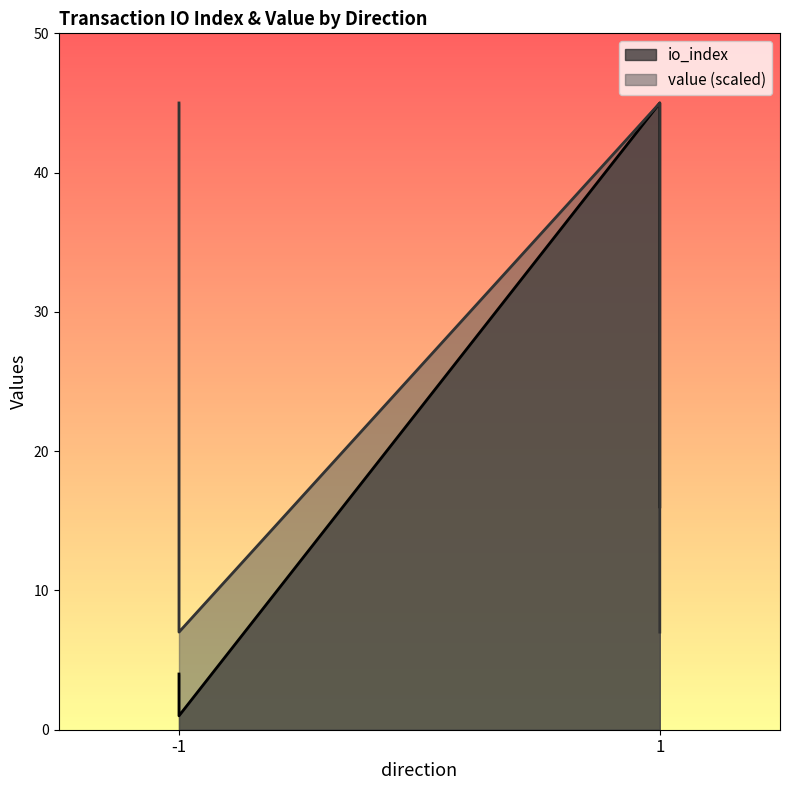

At which category does the chart reach its peak across all series?

1